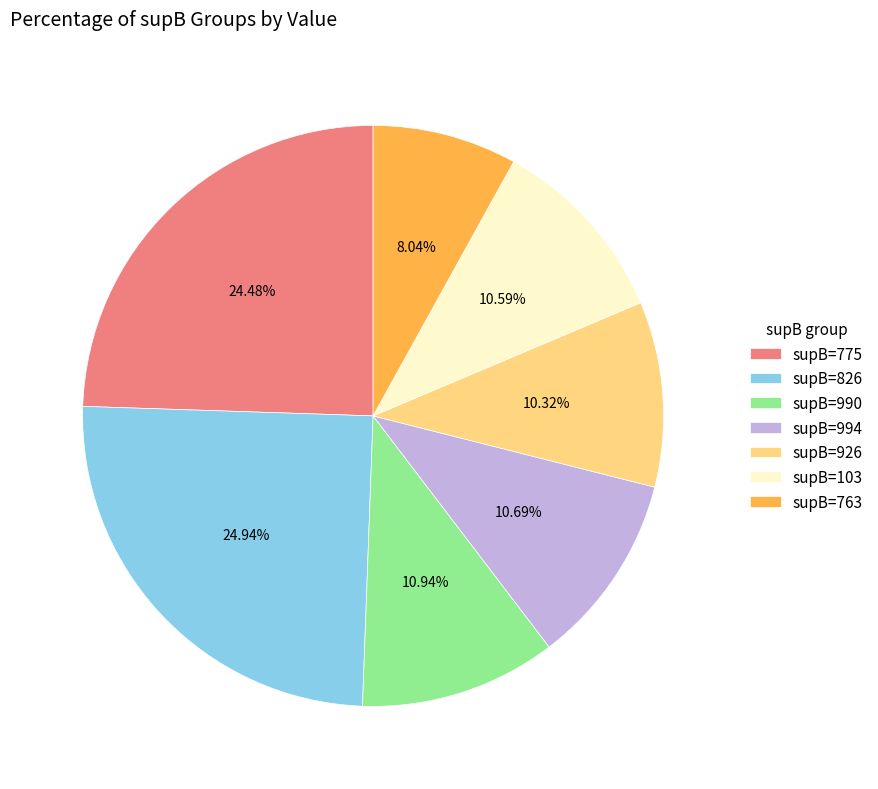

Is there a majority slice in this chart?

No